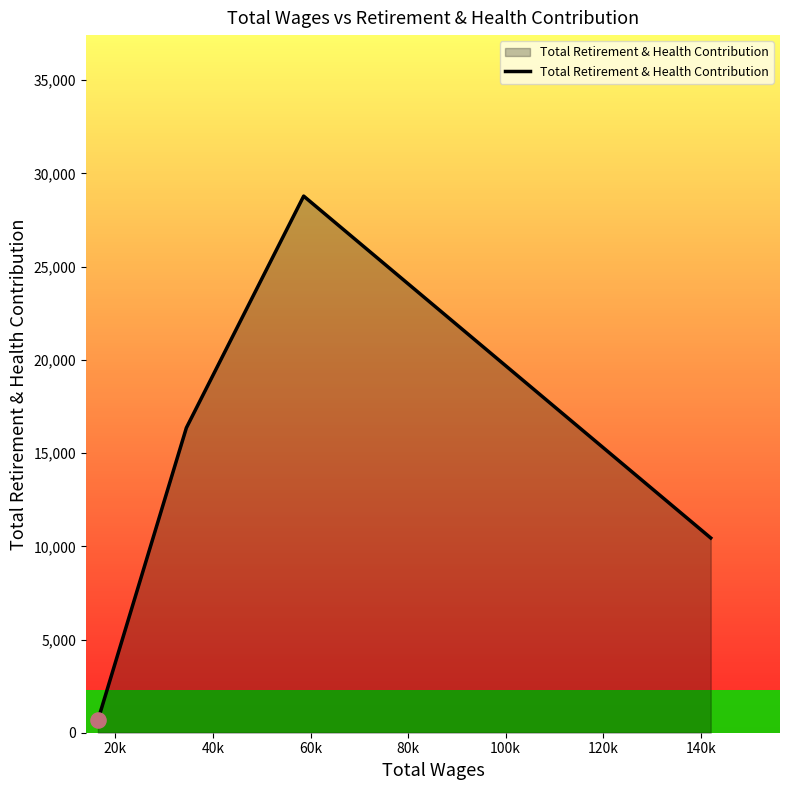

What is the greatest value displayed?

28787